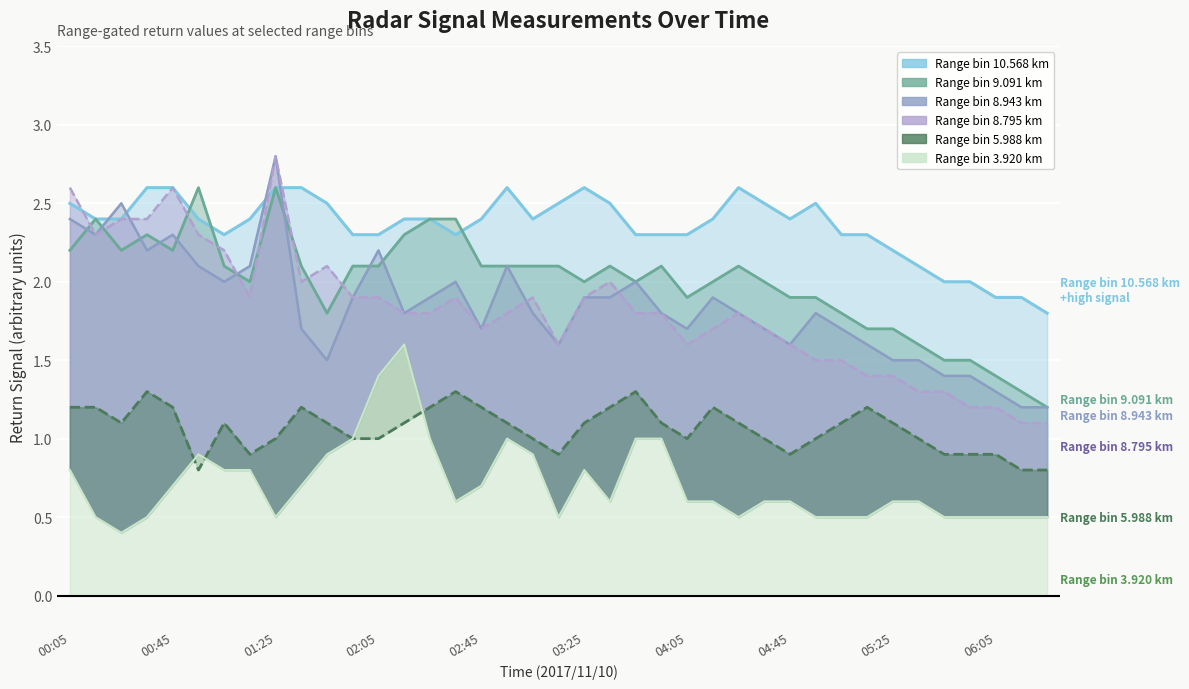

Which has a higher value, 2017/11/10 00:25 or 2017/11/10 03:25?

2017/11/10 03:25